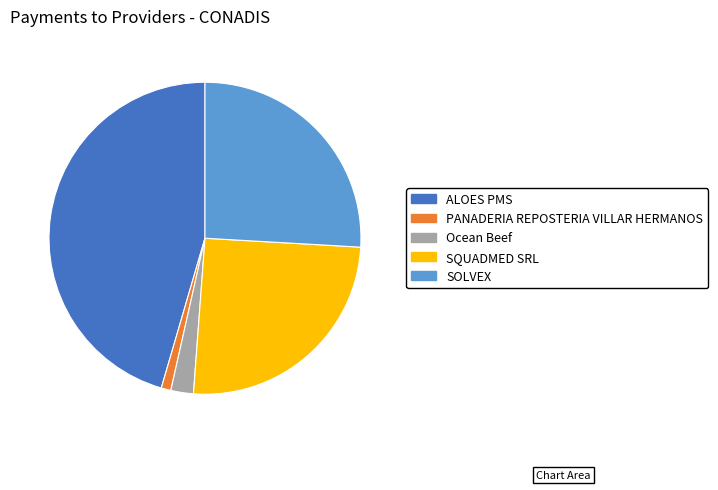

Does PANADERIA REPOSTERIA VILLAR HERMANOS account for over 50% of the chart?

No